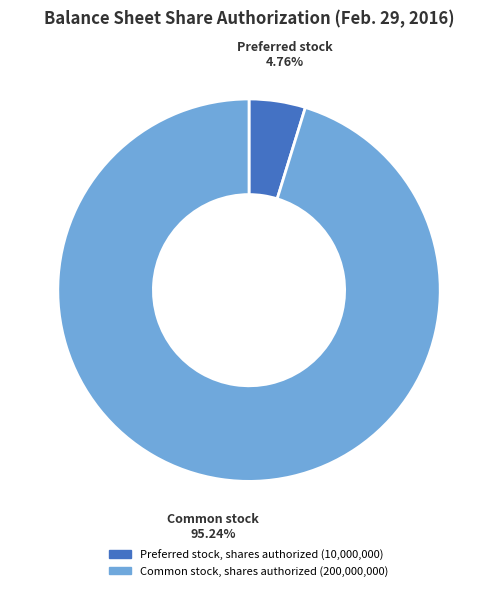

Which category accounts for the majority?

Common stock, shares authorized